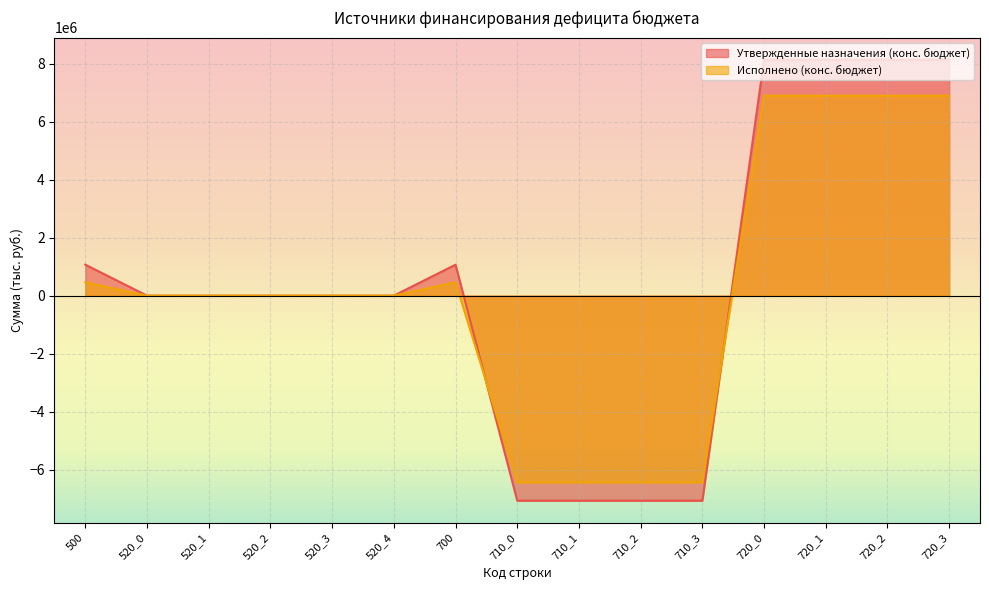

What is the label of the 15th point from the left?

720_3